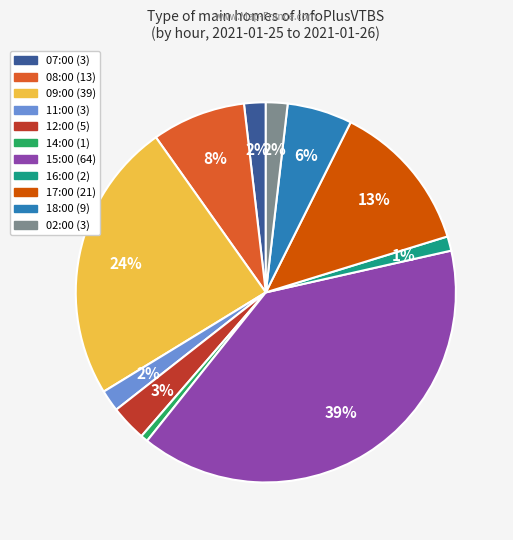

Do 11:00 and 07:00 together represent more than half of the pie?

No